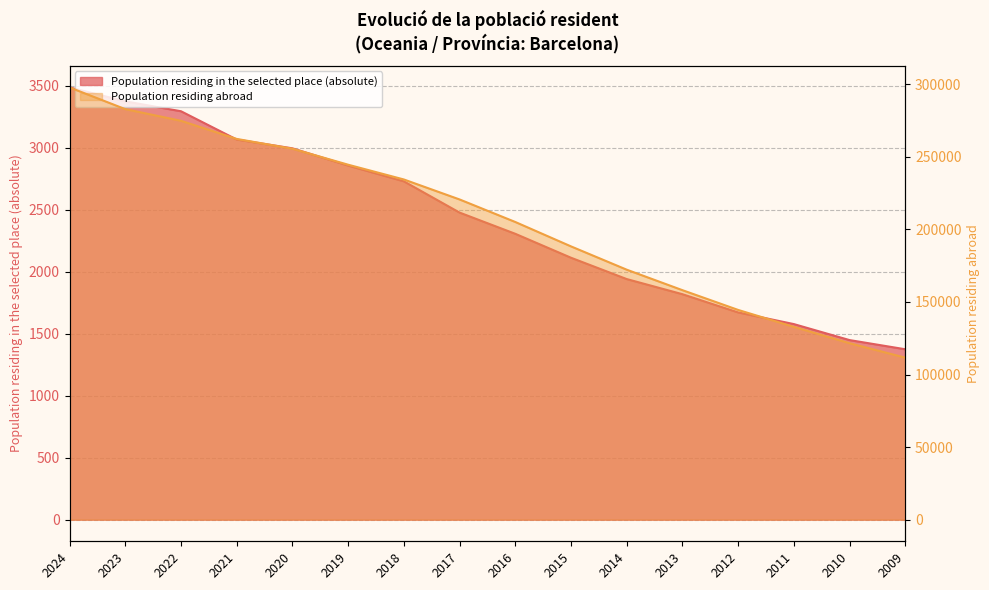

Which series changed the most between 2018 and 2009?

Population residing abroad